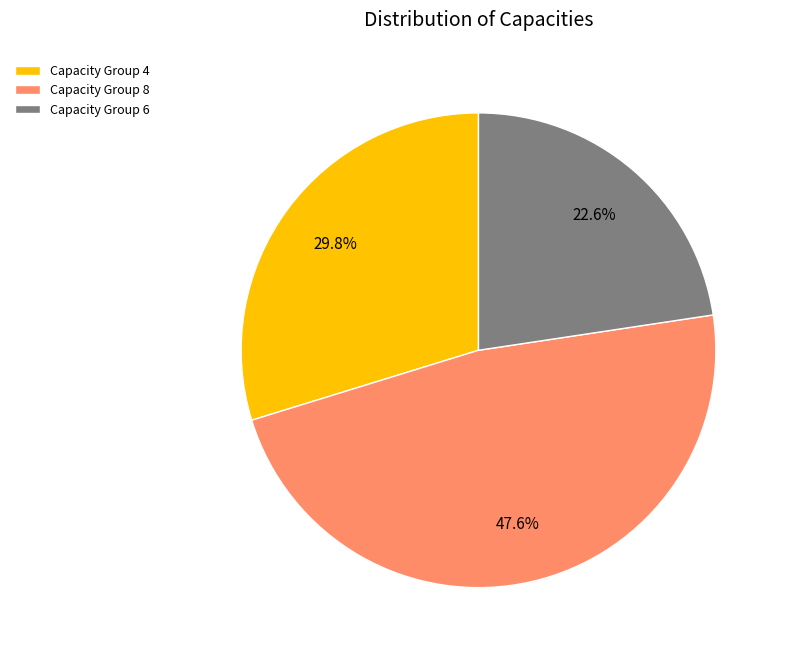

Which category has the smallest portion of the pie?

Capacity Group 6